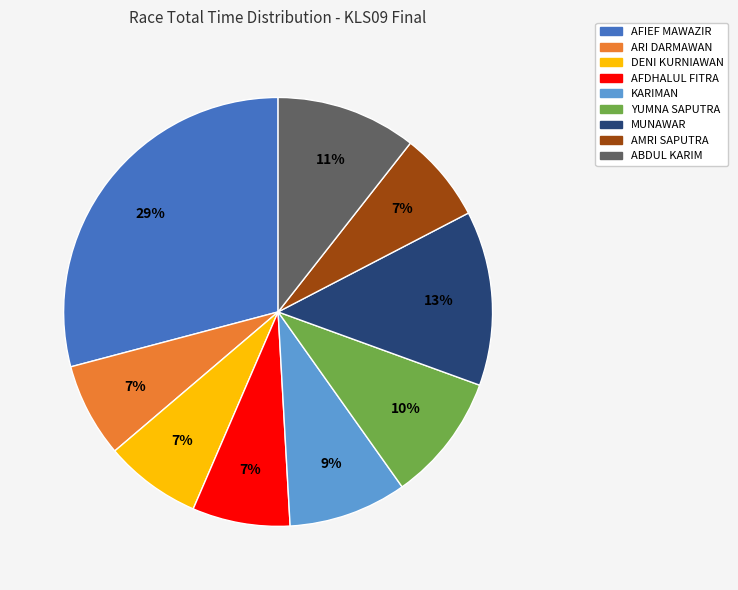

To the nearest percent, what is the difference between the largest and smallest slice percentages?

22%